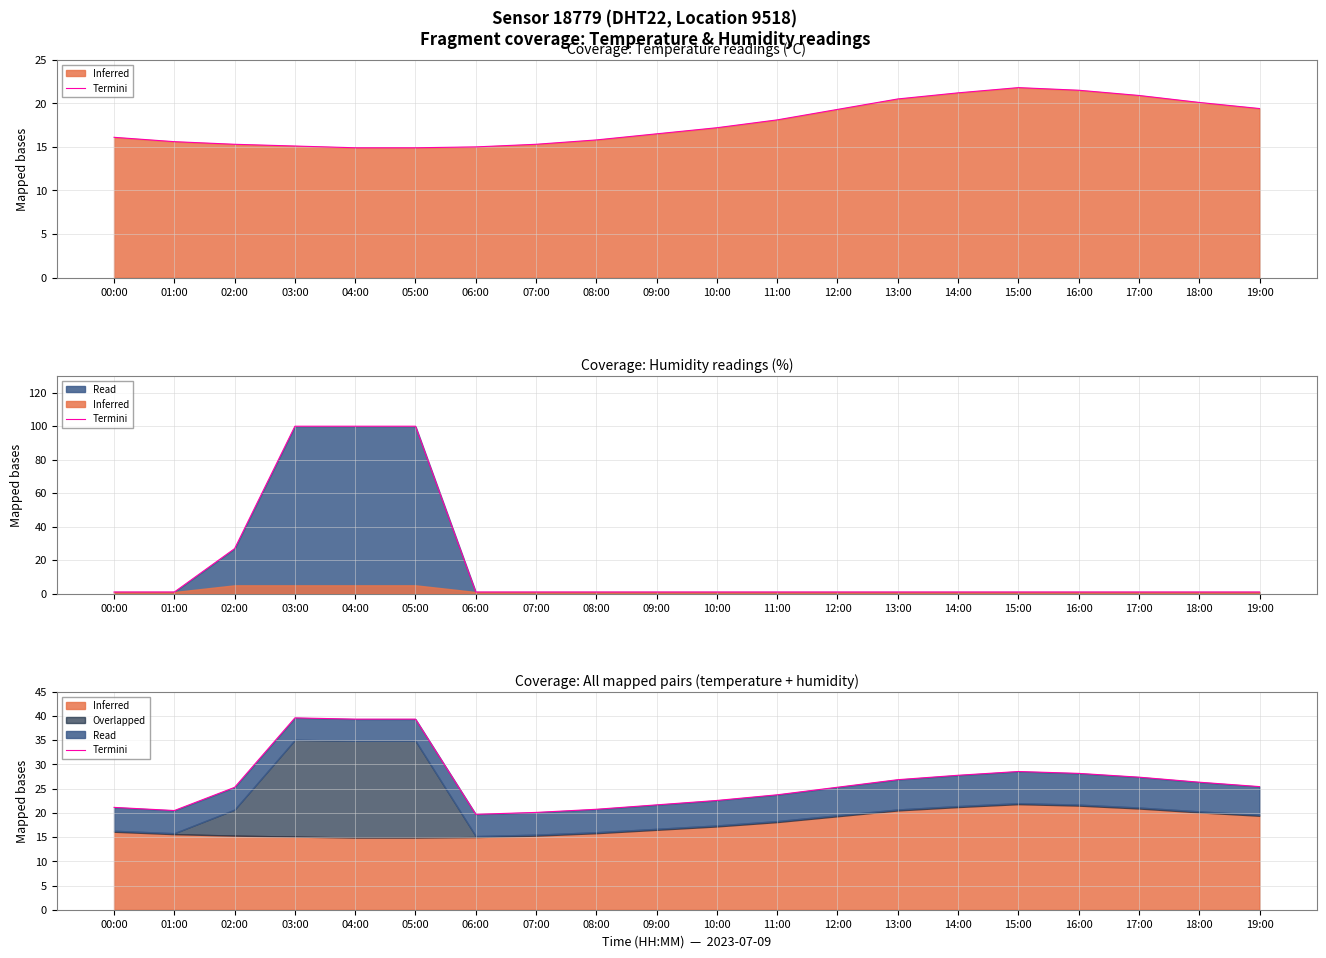

Where is the data nearest to the value 29?

15:00